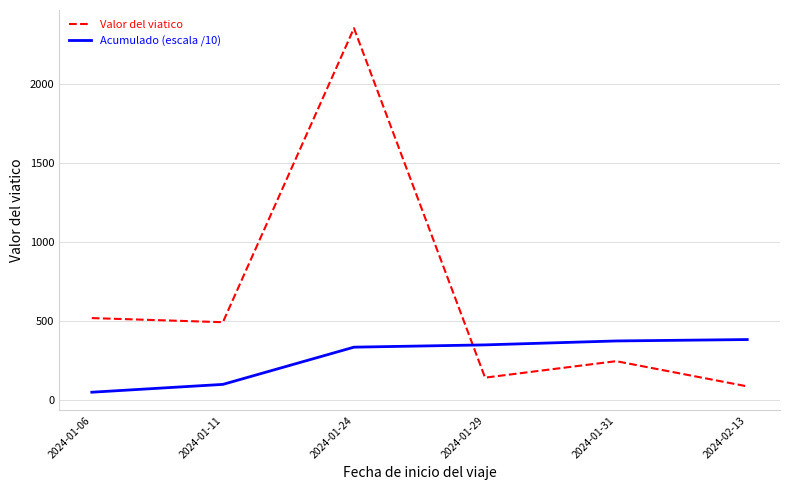

Read the Valor del viatico value at 2024-01-29.

144.0